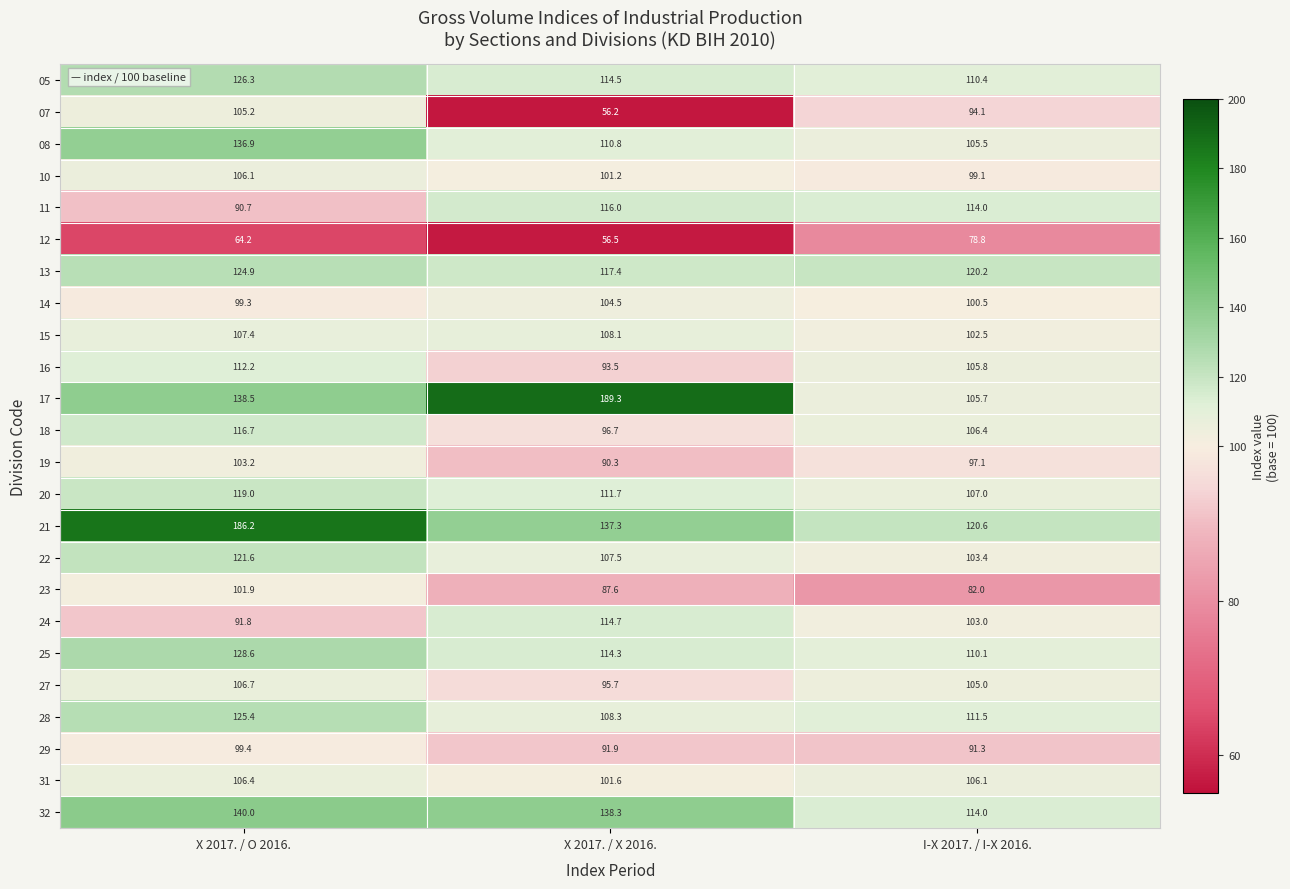

Rank the series by their maximum value, from lowest to highest.

12, 29, 23, 19, 14, 07, 10, 31, 27, 15, 16, 24, 11, 18, 20, 22, 13, 28, 05, 25, 08, 32, 21, 17